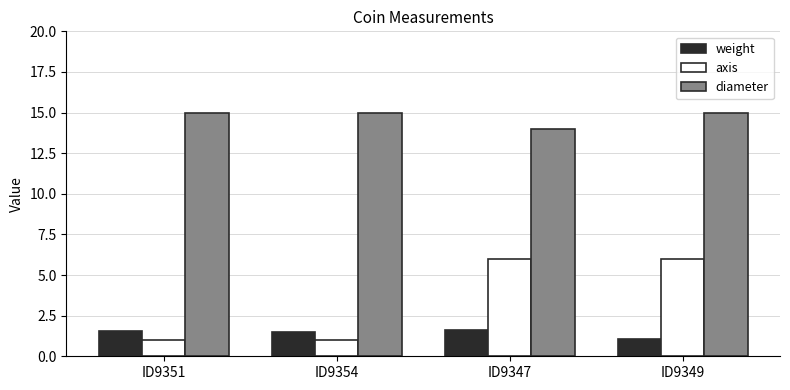

List the series in order of their peak value, lowest first.

weight, axis, diameter